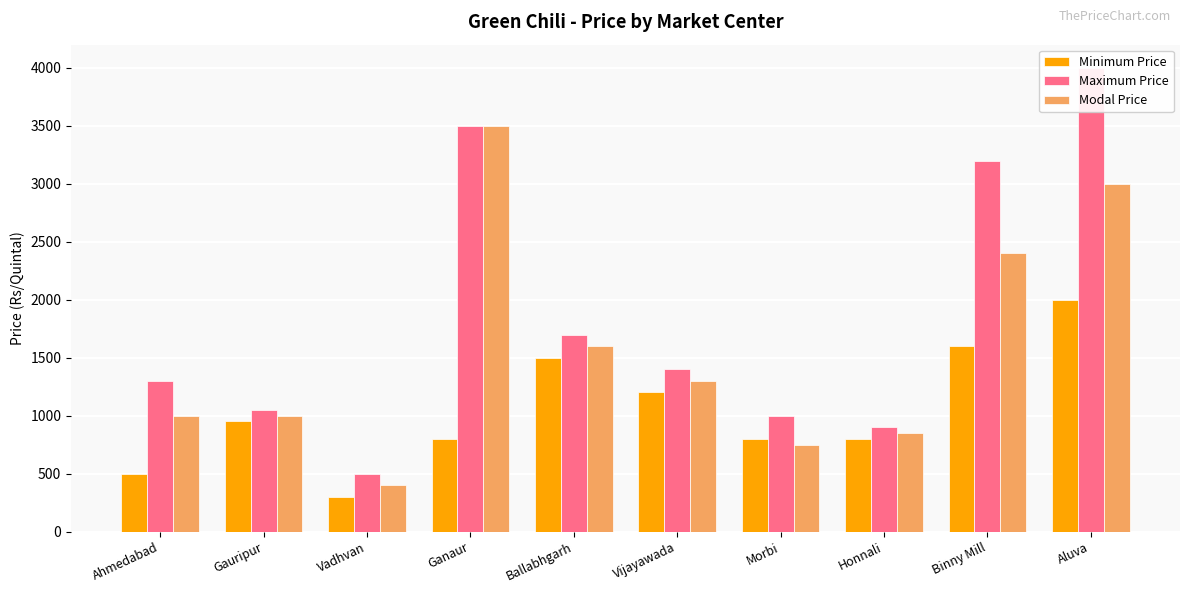

The value of Minimum Price at Ganaur is 216. True or false?

False